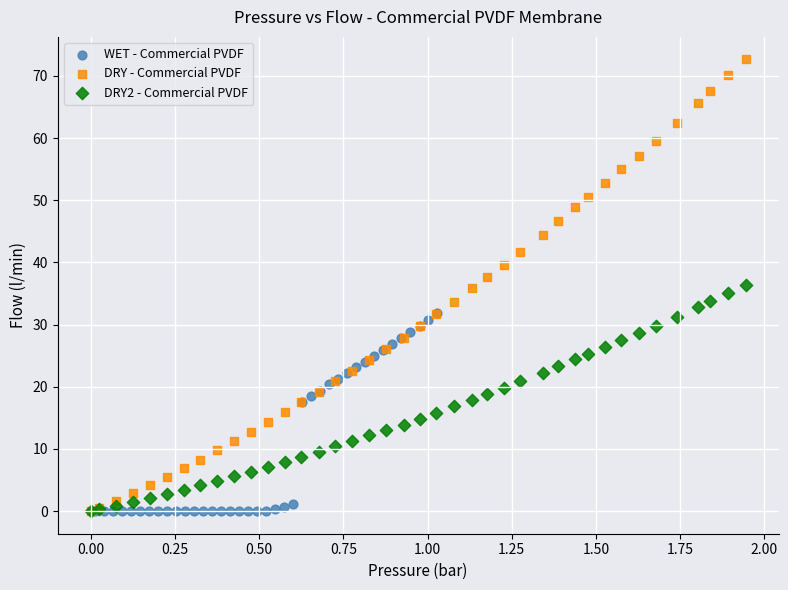

Which series reaches the maximum Y coordinate?

DRY - Commercial PVDF